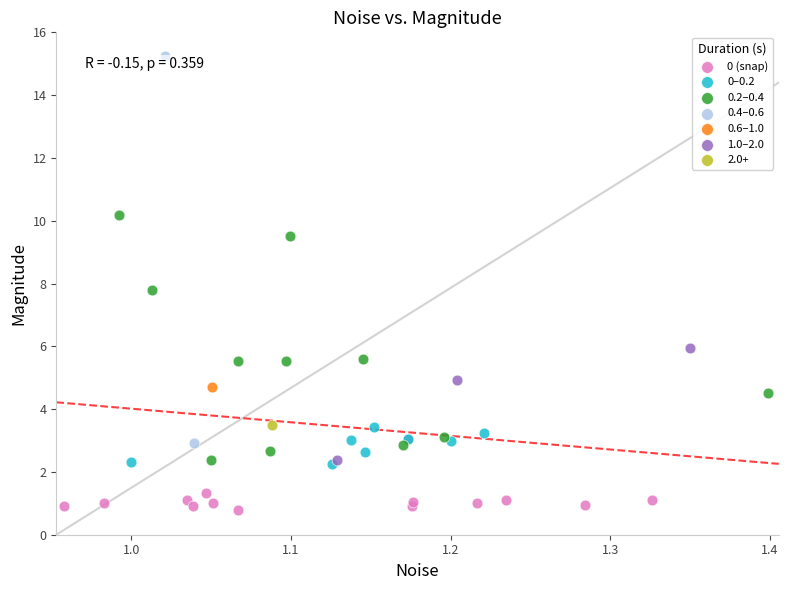

What are all the series names shown in the legend?

0 (snap), 0–0.2, 0.2–0.4, 0.4–0.6, 0.6–1.0, 1.0–2.0, 2.0+